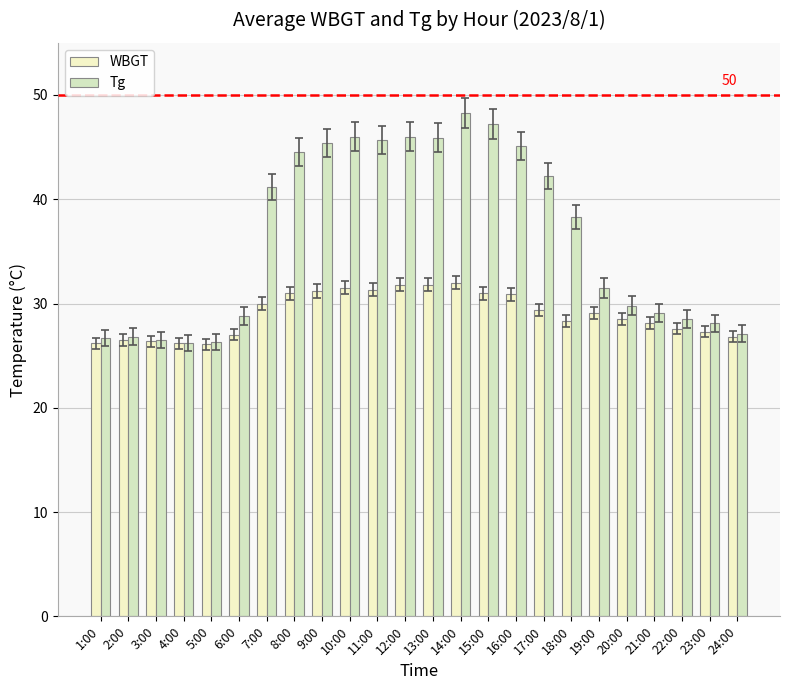

Which label corresponds to the largest value in the chart?

14:00